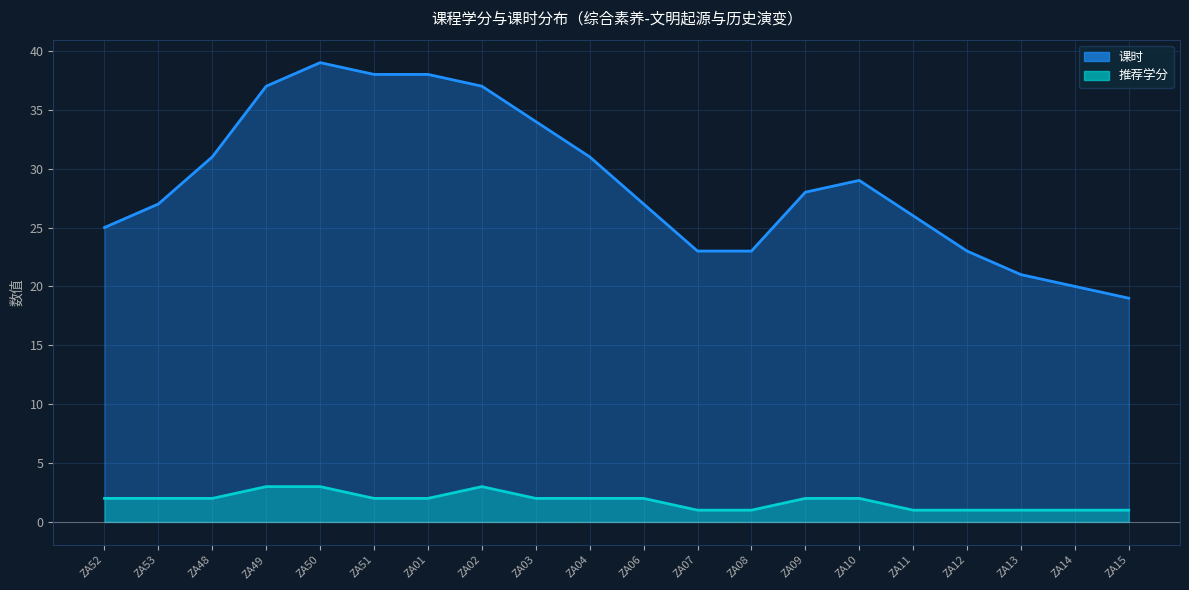

What position from the left is ZA01?

7